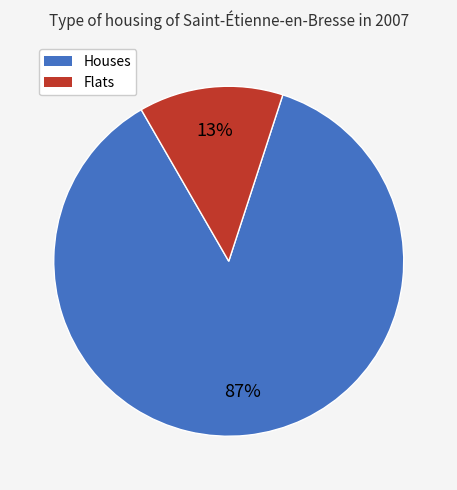

Is the sum of Houses and Flats greater than half?

Yes